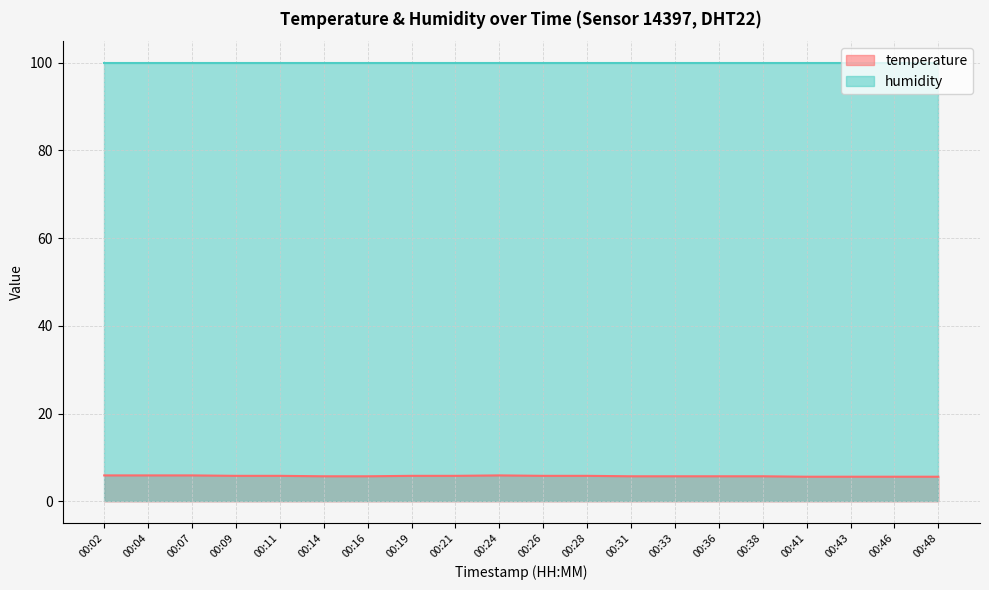

What is the greatest value displayed?

99.9